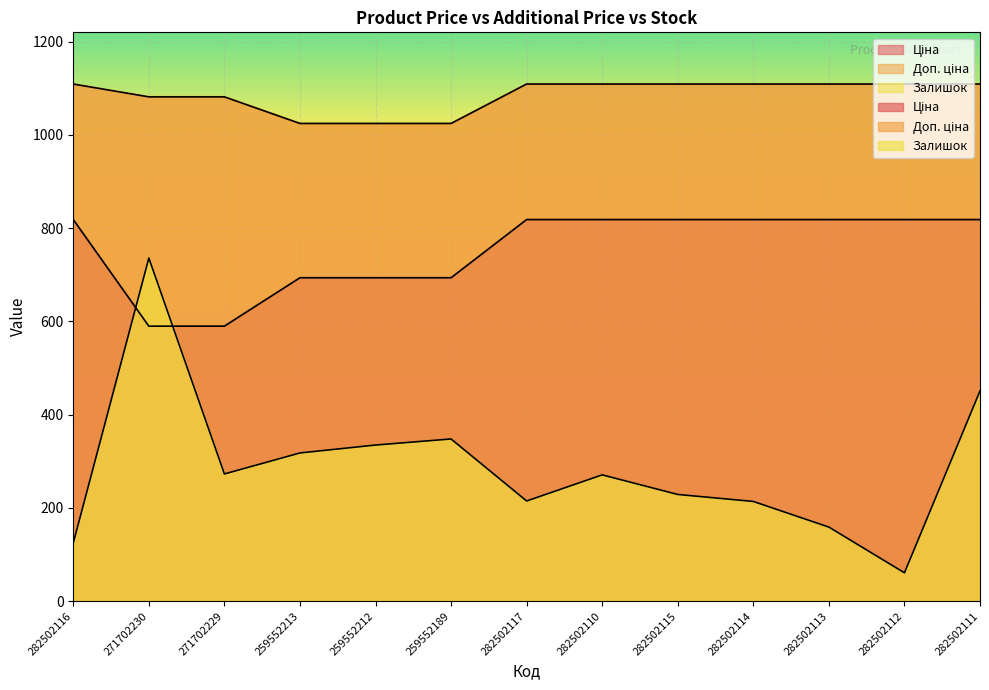

What is the difference between the highest and lowest values at 282502115?

880.2